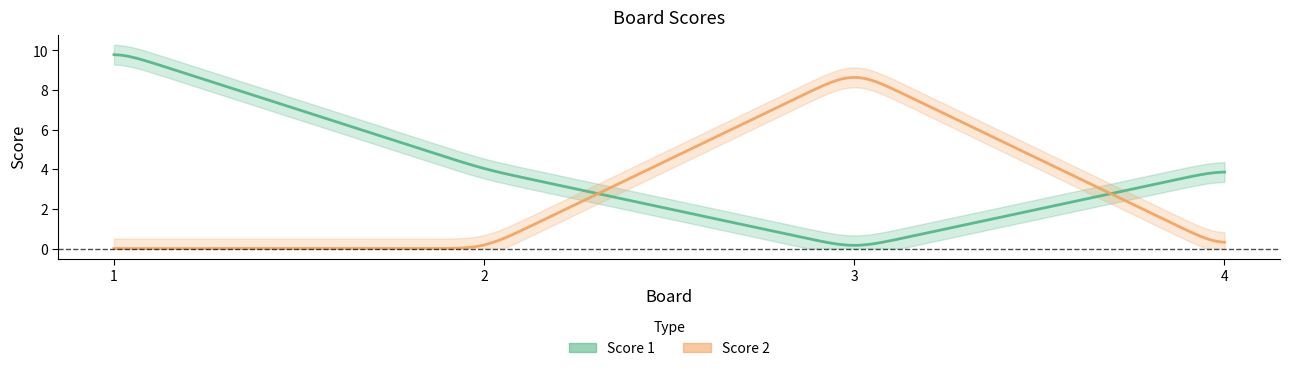

Rank the series by their average value, from lowest to highest.

Score 2, Score 1